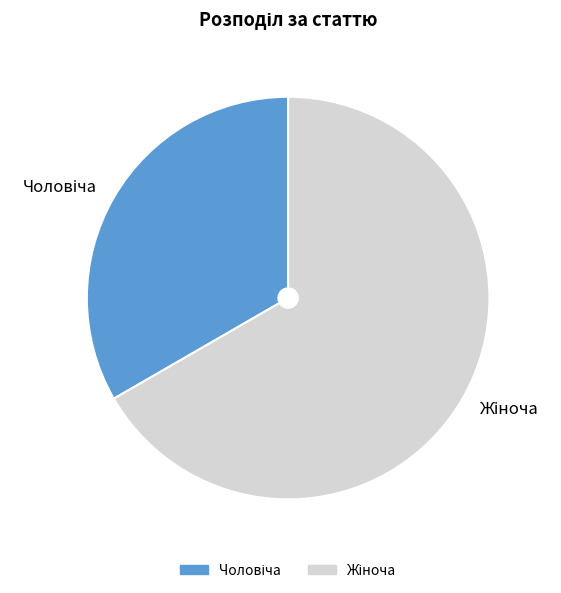

Is there any slice that represents more than half of the pie?

Yes